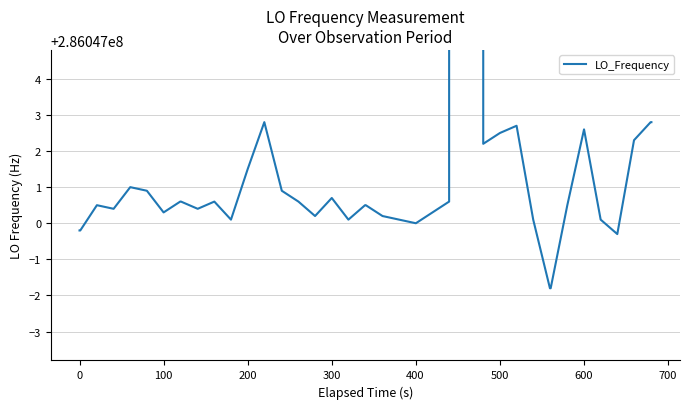

How many points are lower than both their immediate neighbors (excluding endpoints)?

9